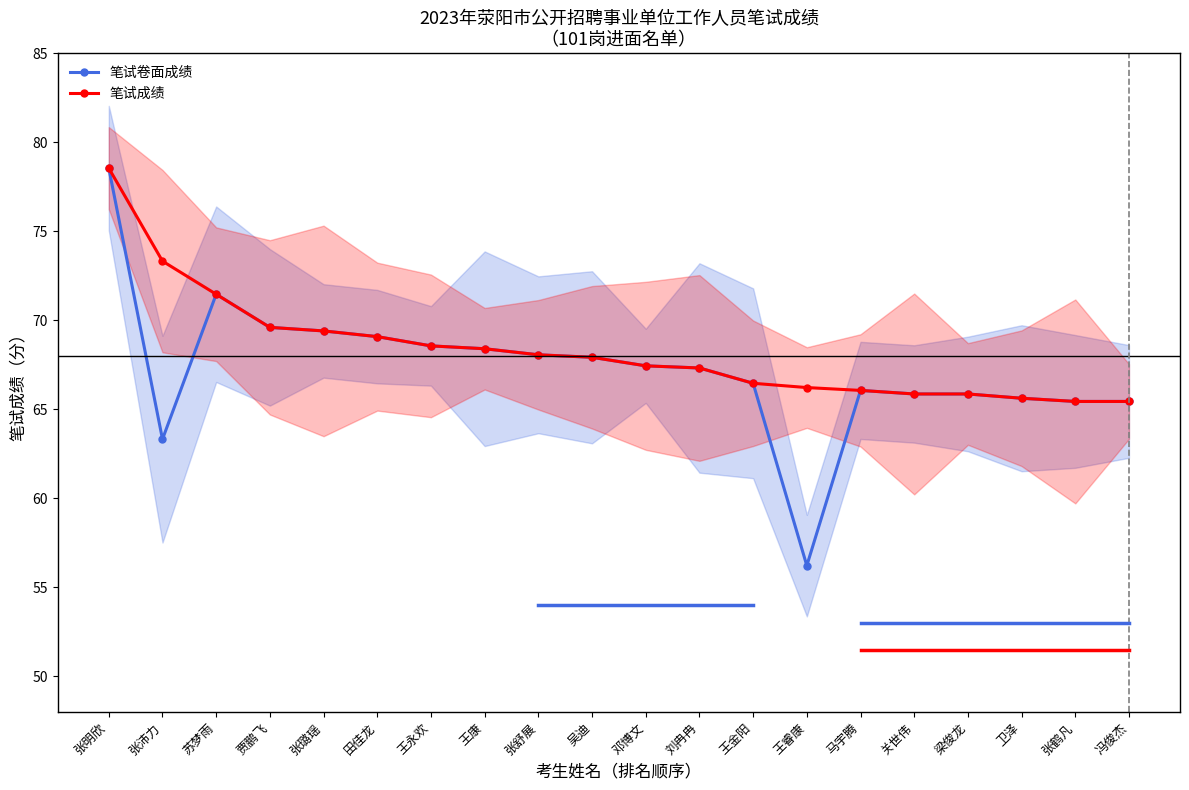

True or false: 笔试卷面成绩 and 笔试成绩 intersect in this chart.

False